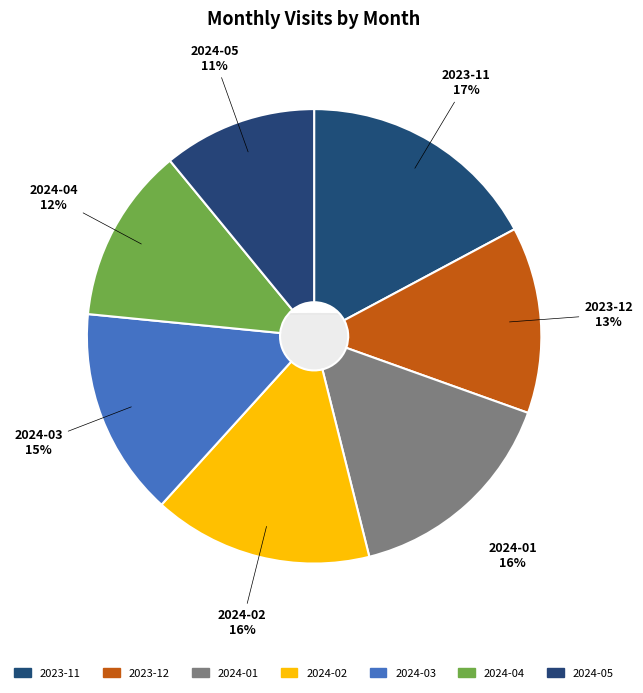

To the nearest percent, what is the difference between the largest and smallest slice percentages?

6%